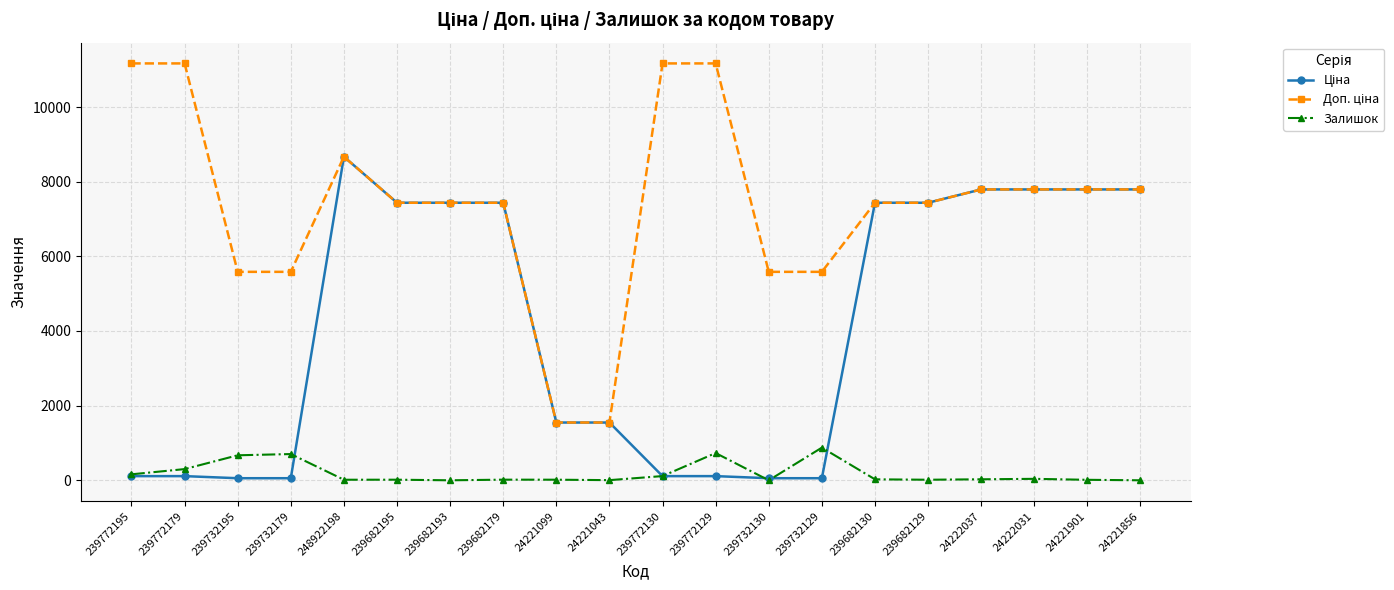

What is the maximum value shown in the chart?

11169.0